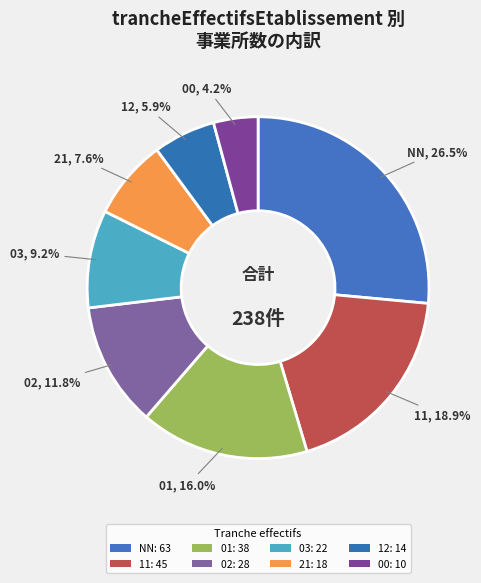

To the nearest percent, what is the combined percentage of 00 and 01?

20%